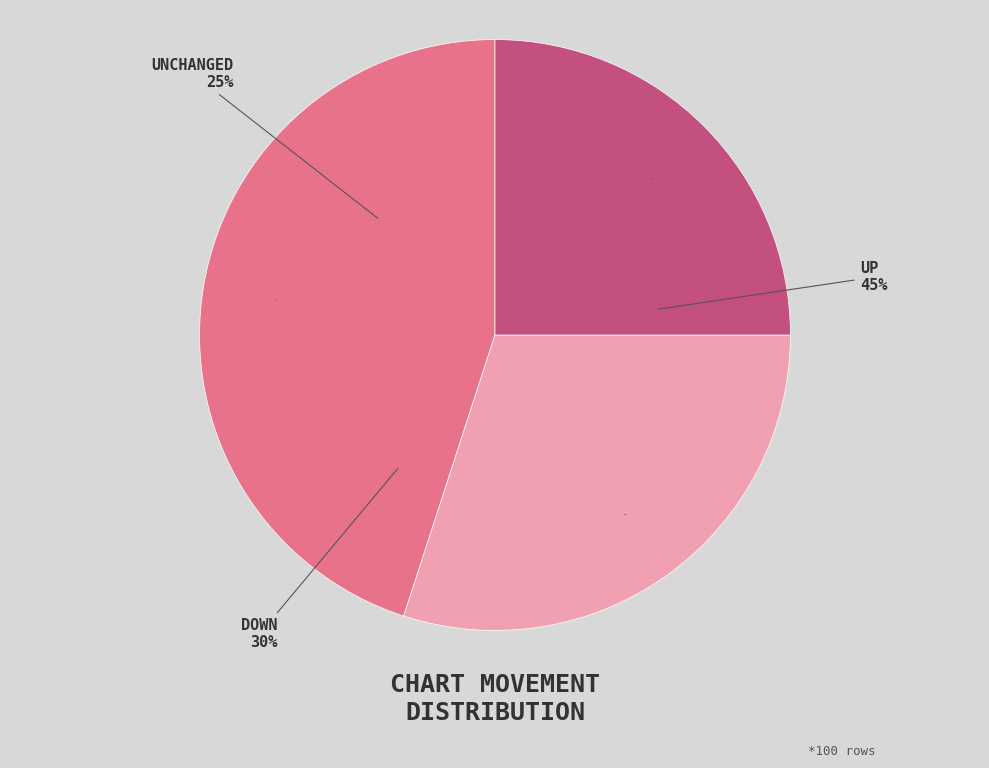

How many segments does this pie chart have?

3